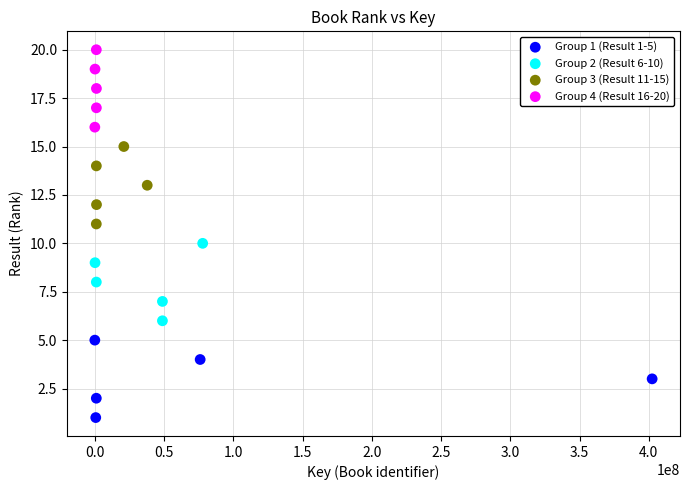

Which series reaches the minimum Y coordinate?

Group 1 (Result 1-5)